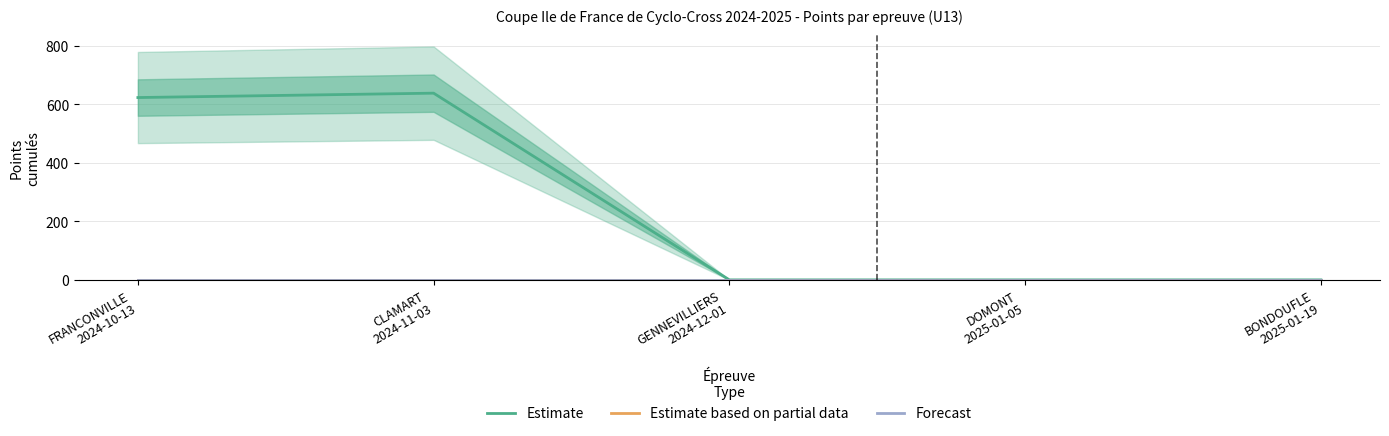

True or false: Forecast and Estimate based on partial data intersect in this chart.

False